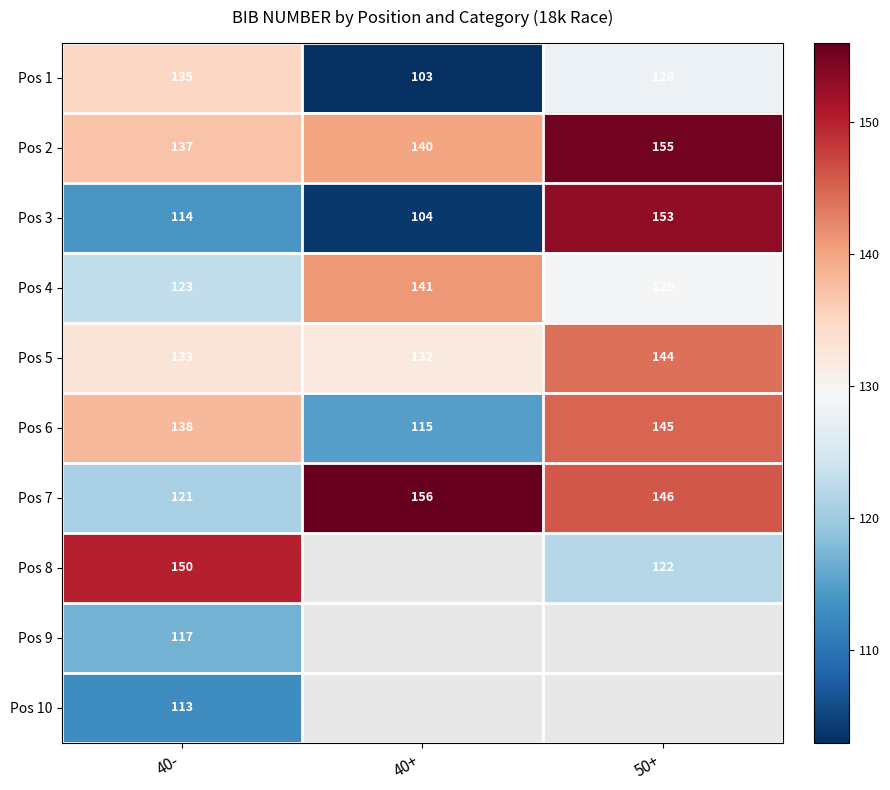

List the labels in order of Pos 5 value, largest first.

50+, 40-, 40+